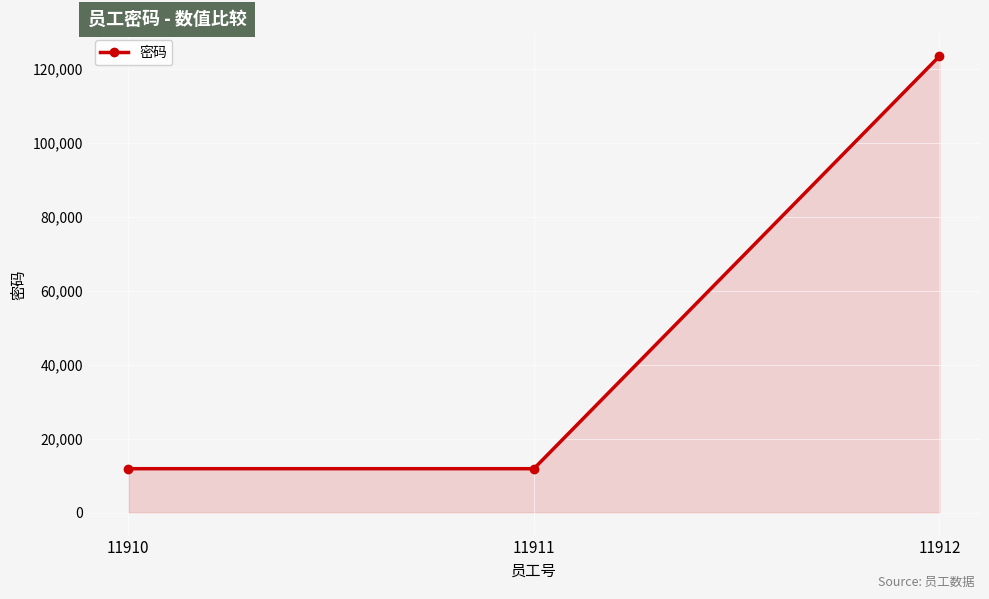

Does the chart have visible grid lines?

Yes